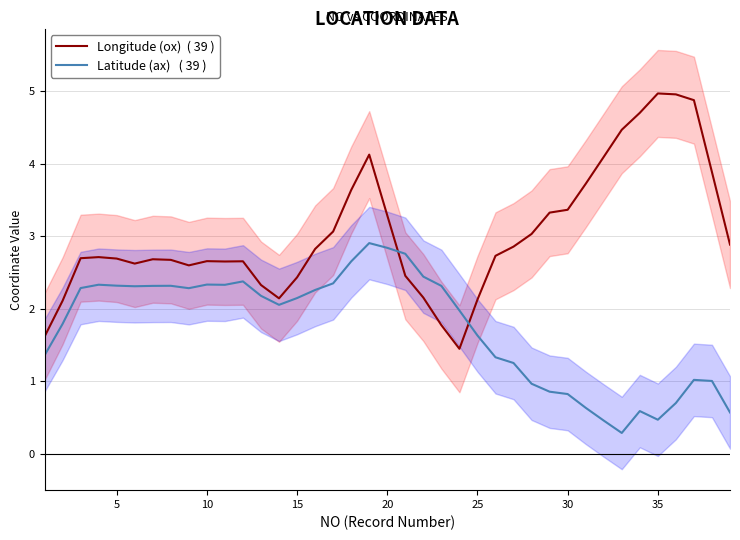

Which series has the widest spread of values?

Longitude (ox)  ( 39 )